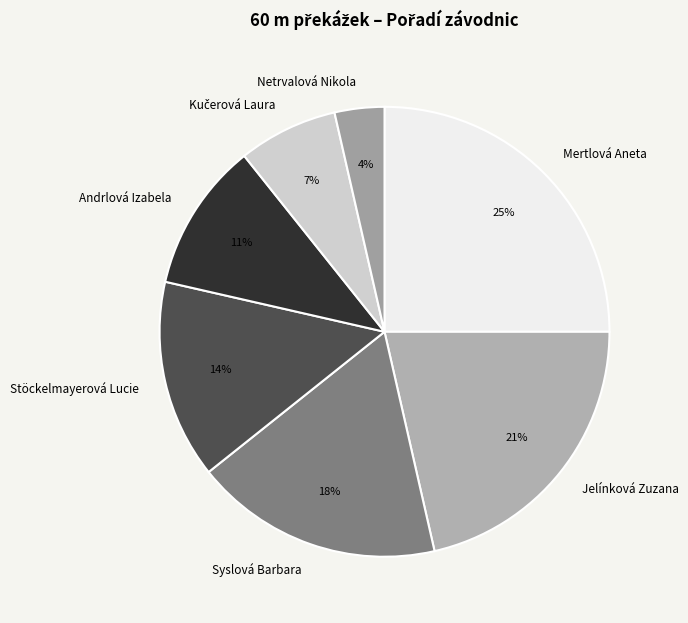

Is the sum of Jelínková Zuzana and Syslová Barbara greater than half?

No